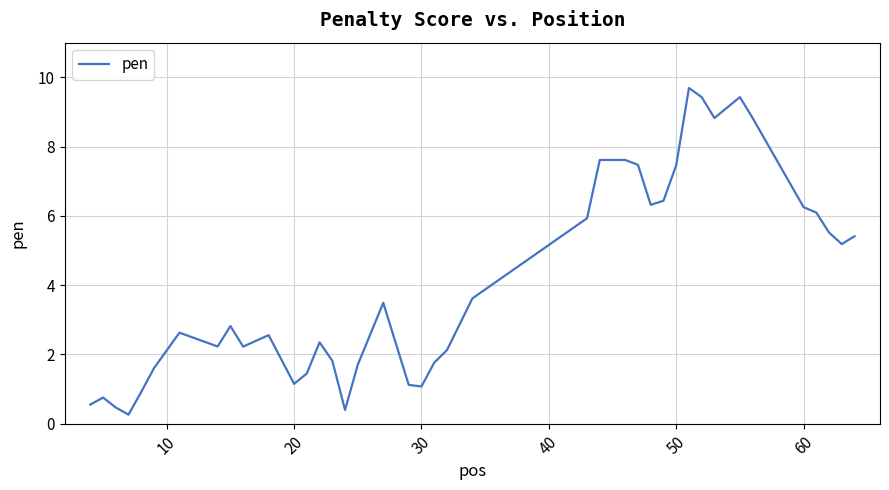

What is the difference between the maximum and minimum values?

9.4